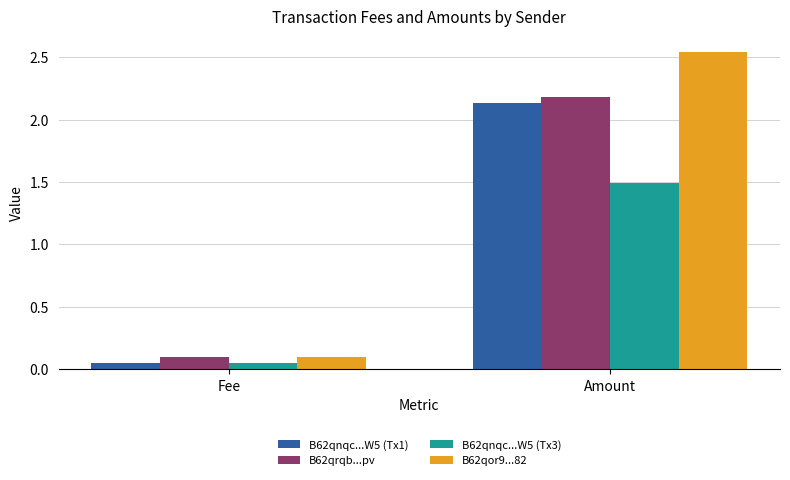

The B62qnqc...W5 (Tx1) series shows 3.5 at Amount. True or false?

False